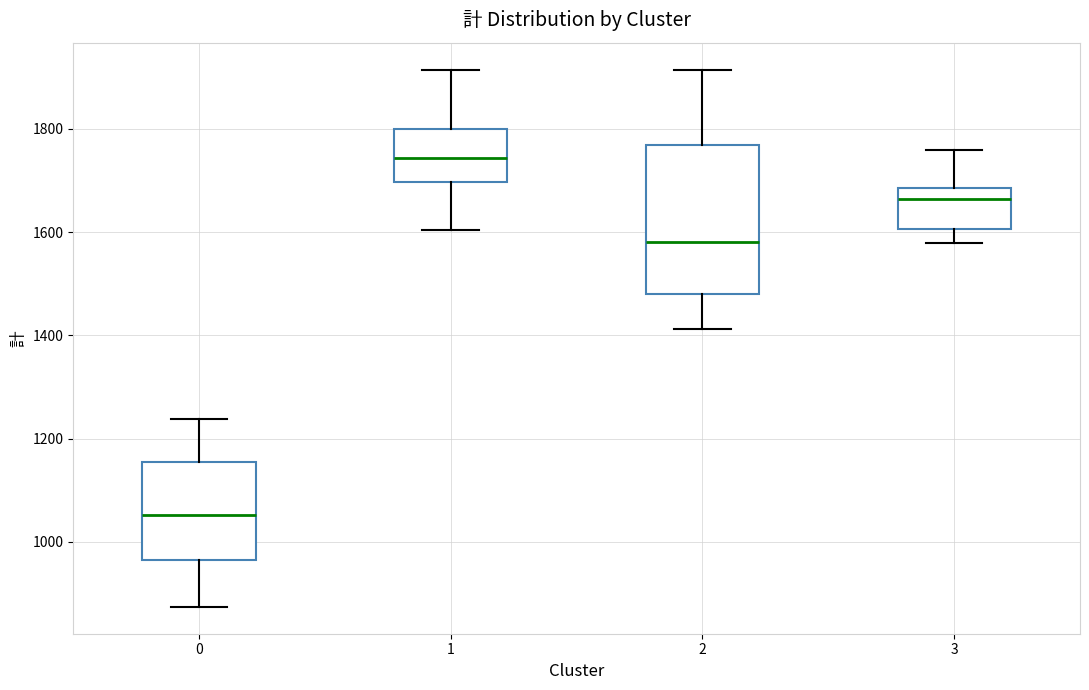

Comparing the boxes themselves (not the whiskers), which one is the tallest?

2